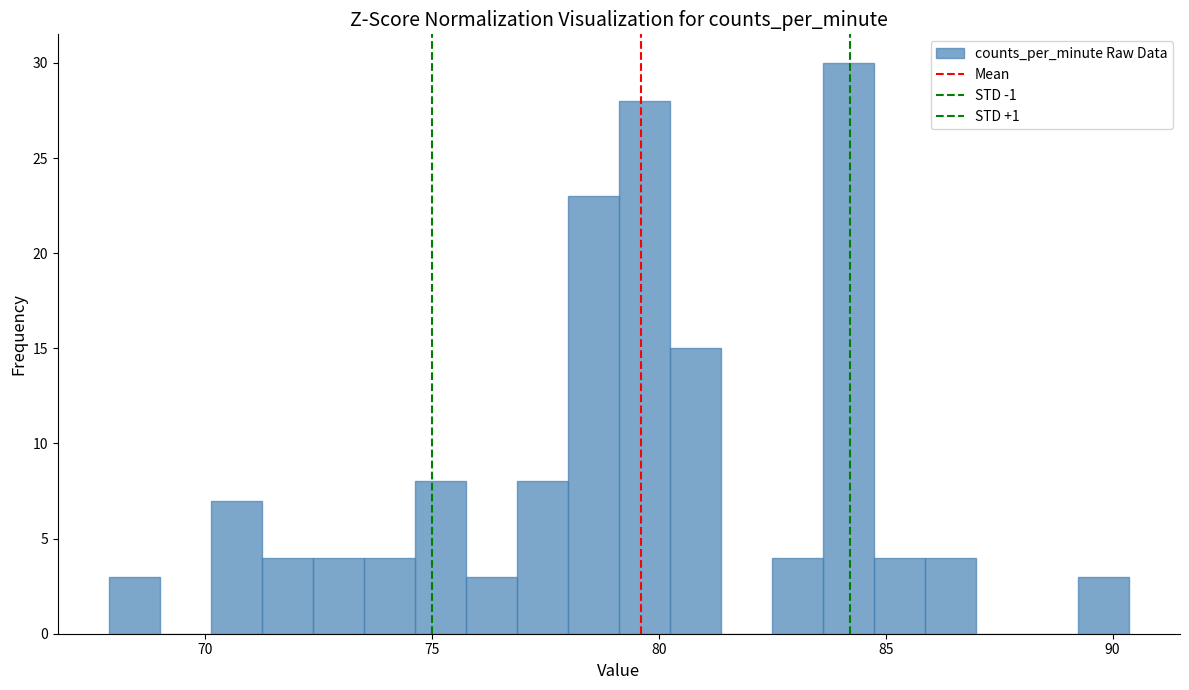

Around what value on the x-axis is the tallest bar? Give the approximate position of its centre, as read against the axis.

84.0